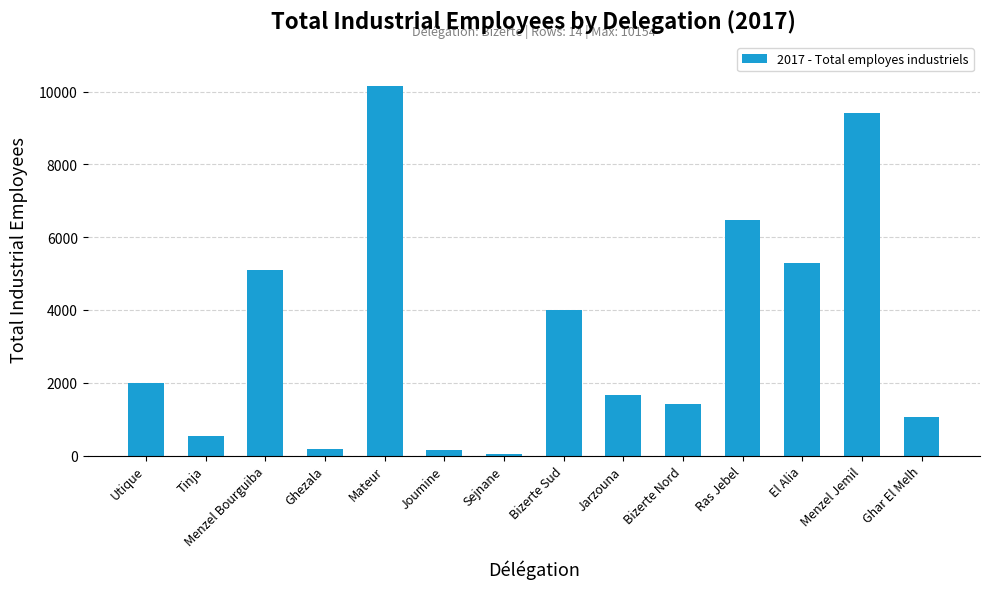

Count the number of data series in this chart.

1